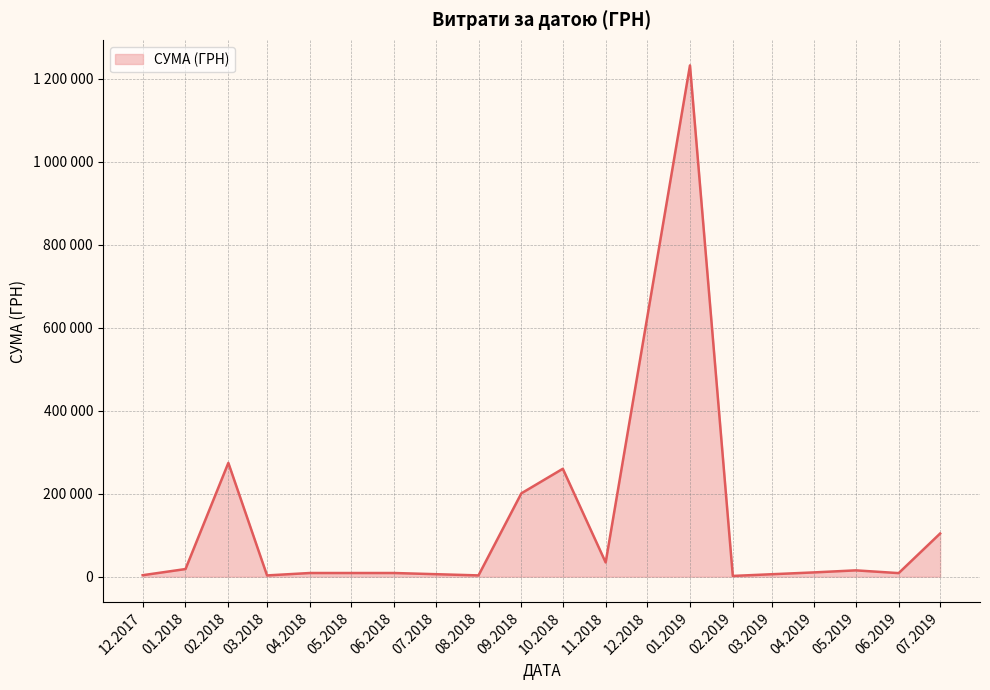

Does the chart have visible grid lines?

Yes